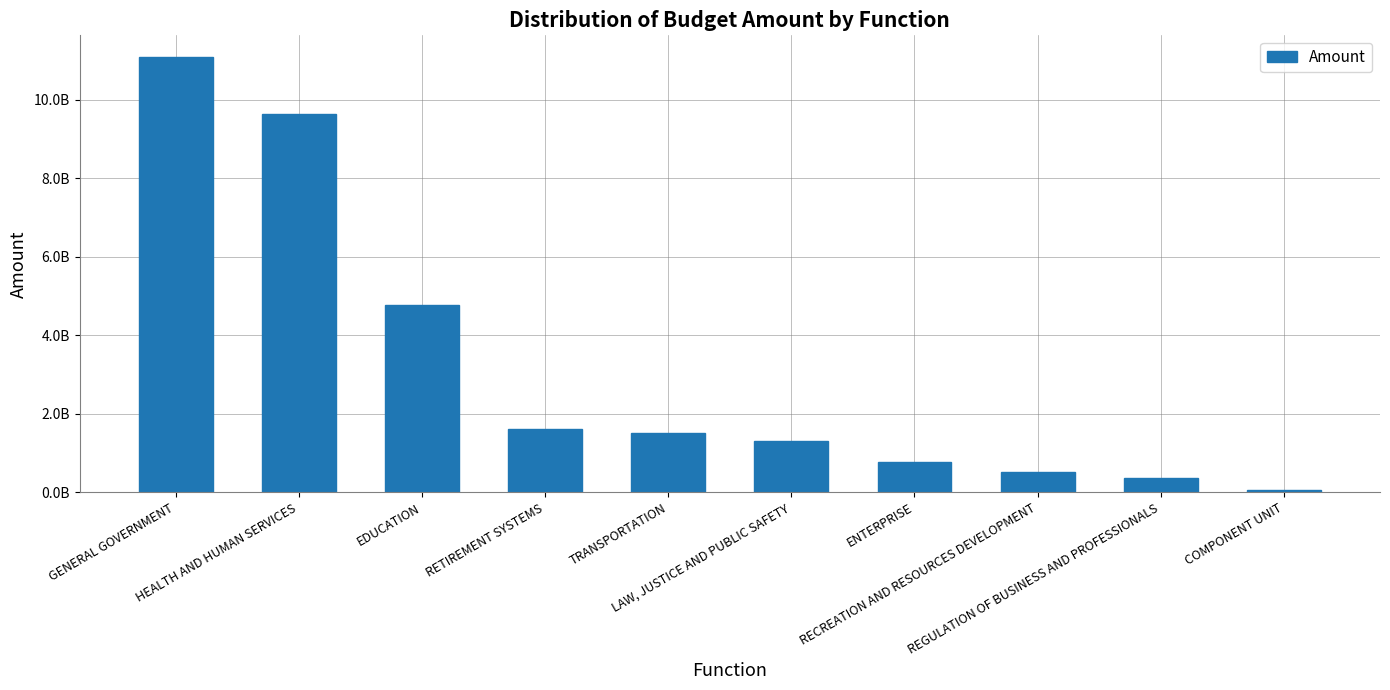

What is the label of the 7th bar from the left?

ENTERPRISE